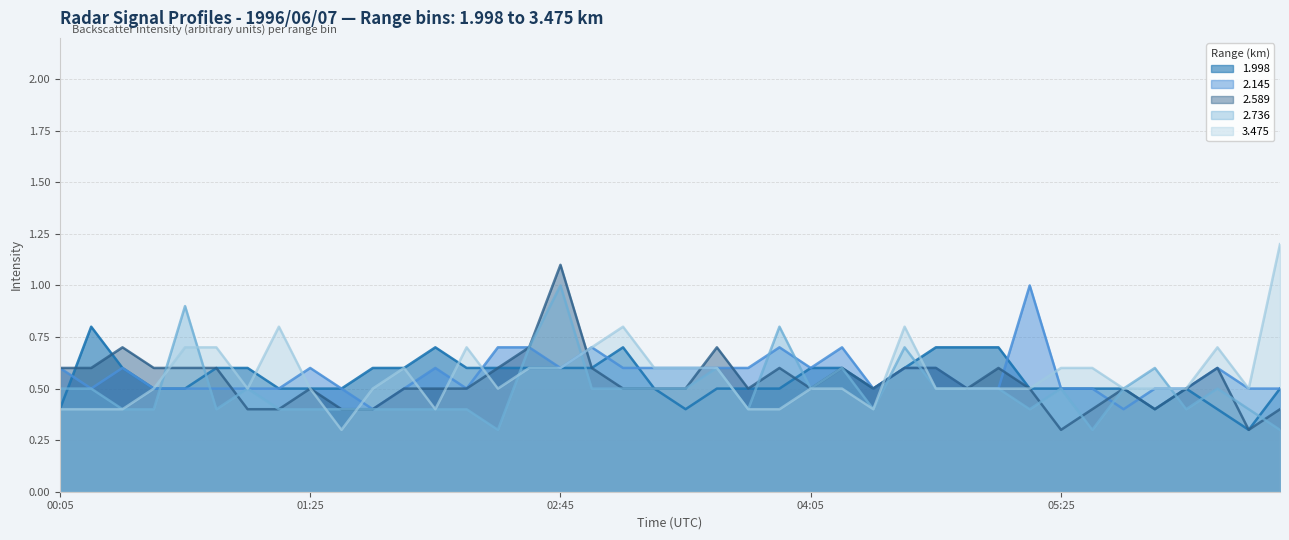

Is it true that 1.998 equals 0.5 at 01:25?

True